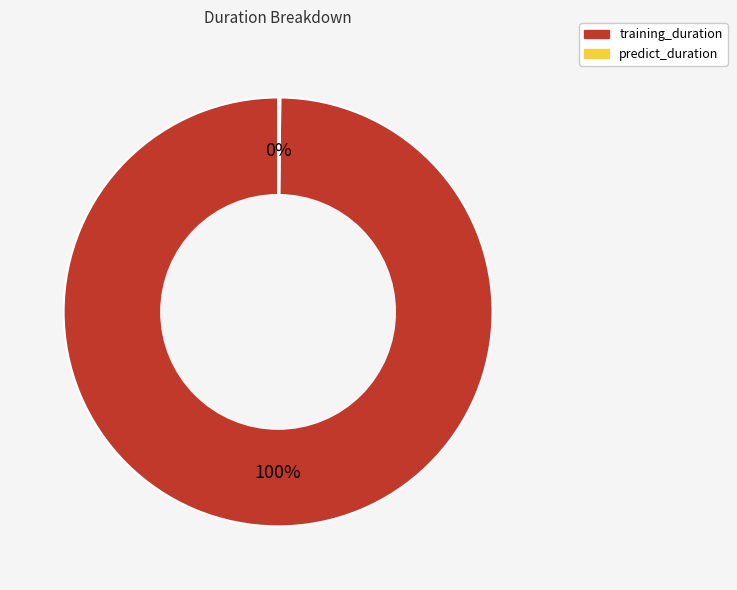

To the nearest percent, what portion does training_duration represent?

100%